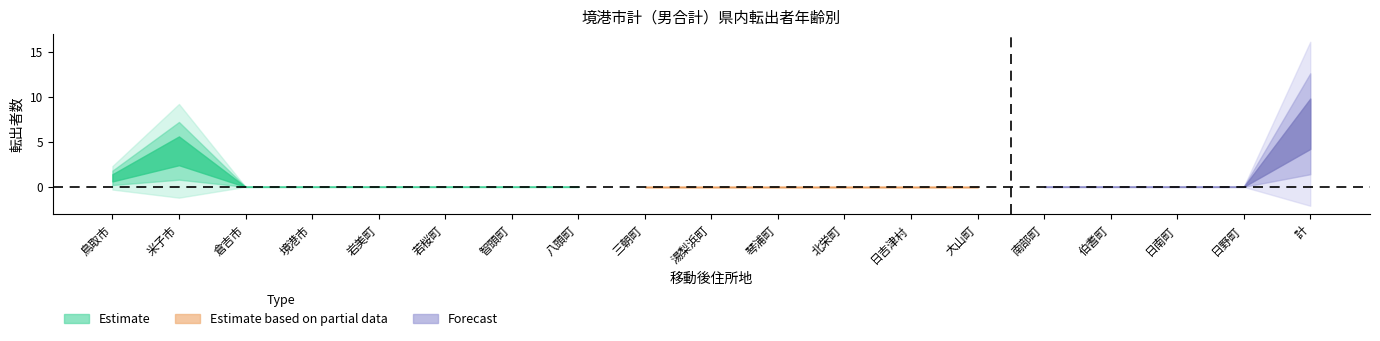

The value of age_0 at 倉吉市 is 0. True or false?

True